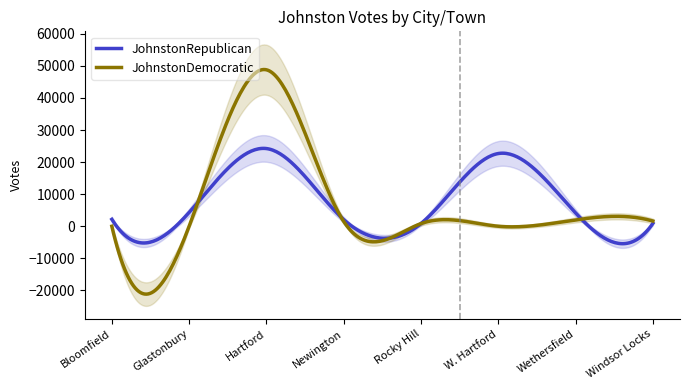

At which label is JohnstonRepublican closest to 12539?

Glastonbury